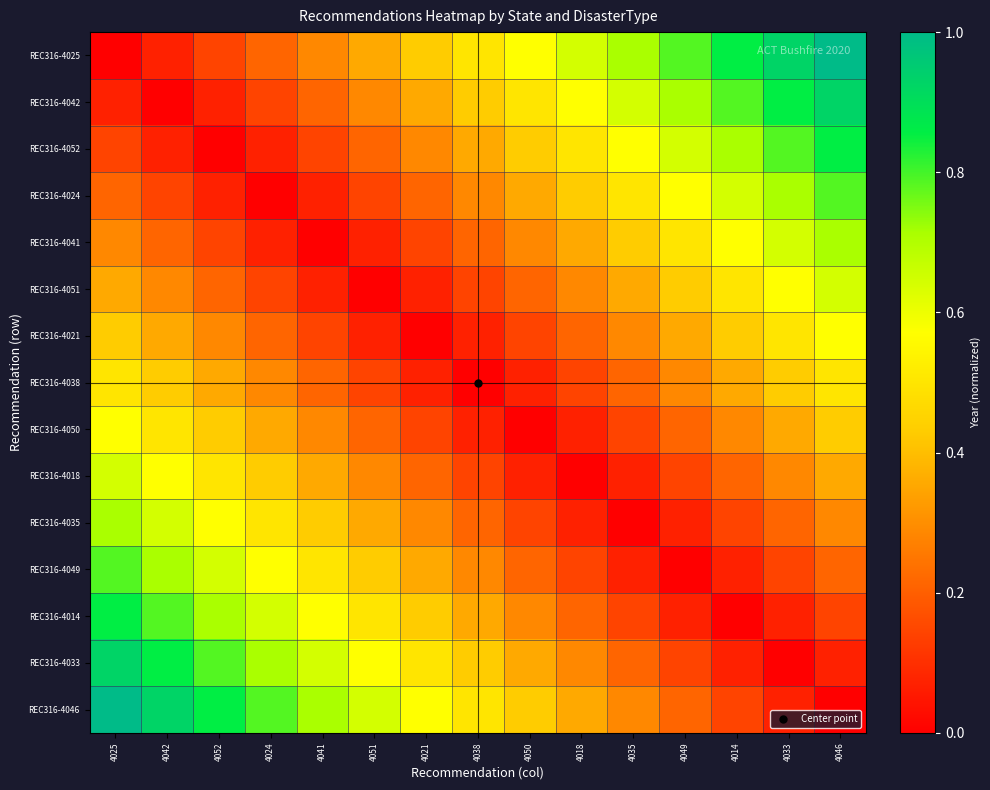

What is the total value across all series at 4014?

5.8